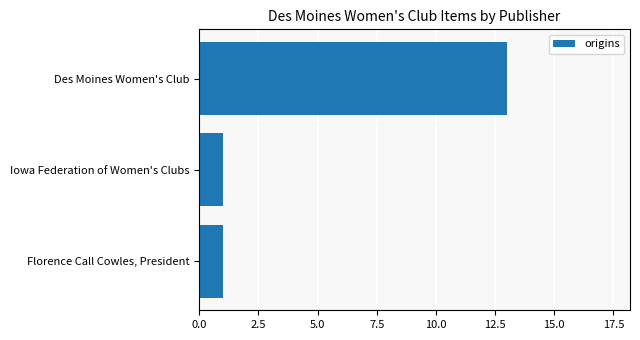

The chart shows a value of 0 at Iowa Federation of Women's Clubs. True or false?

False